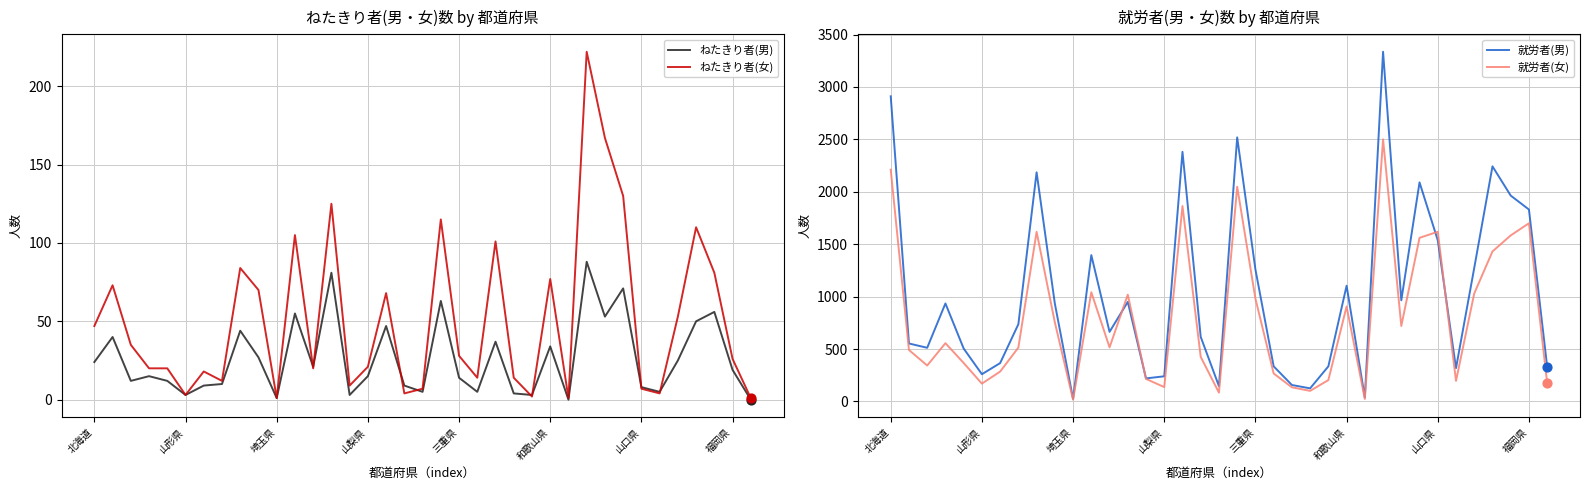

At which category is the sum across all series the highest?

27